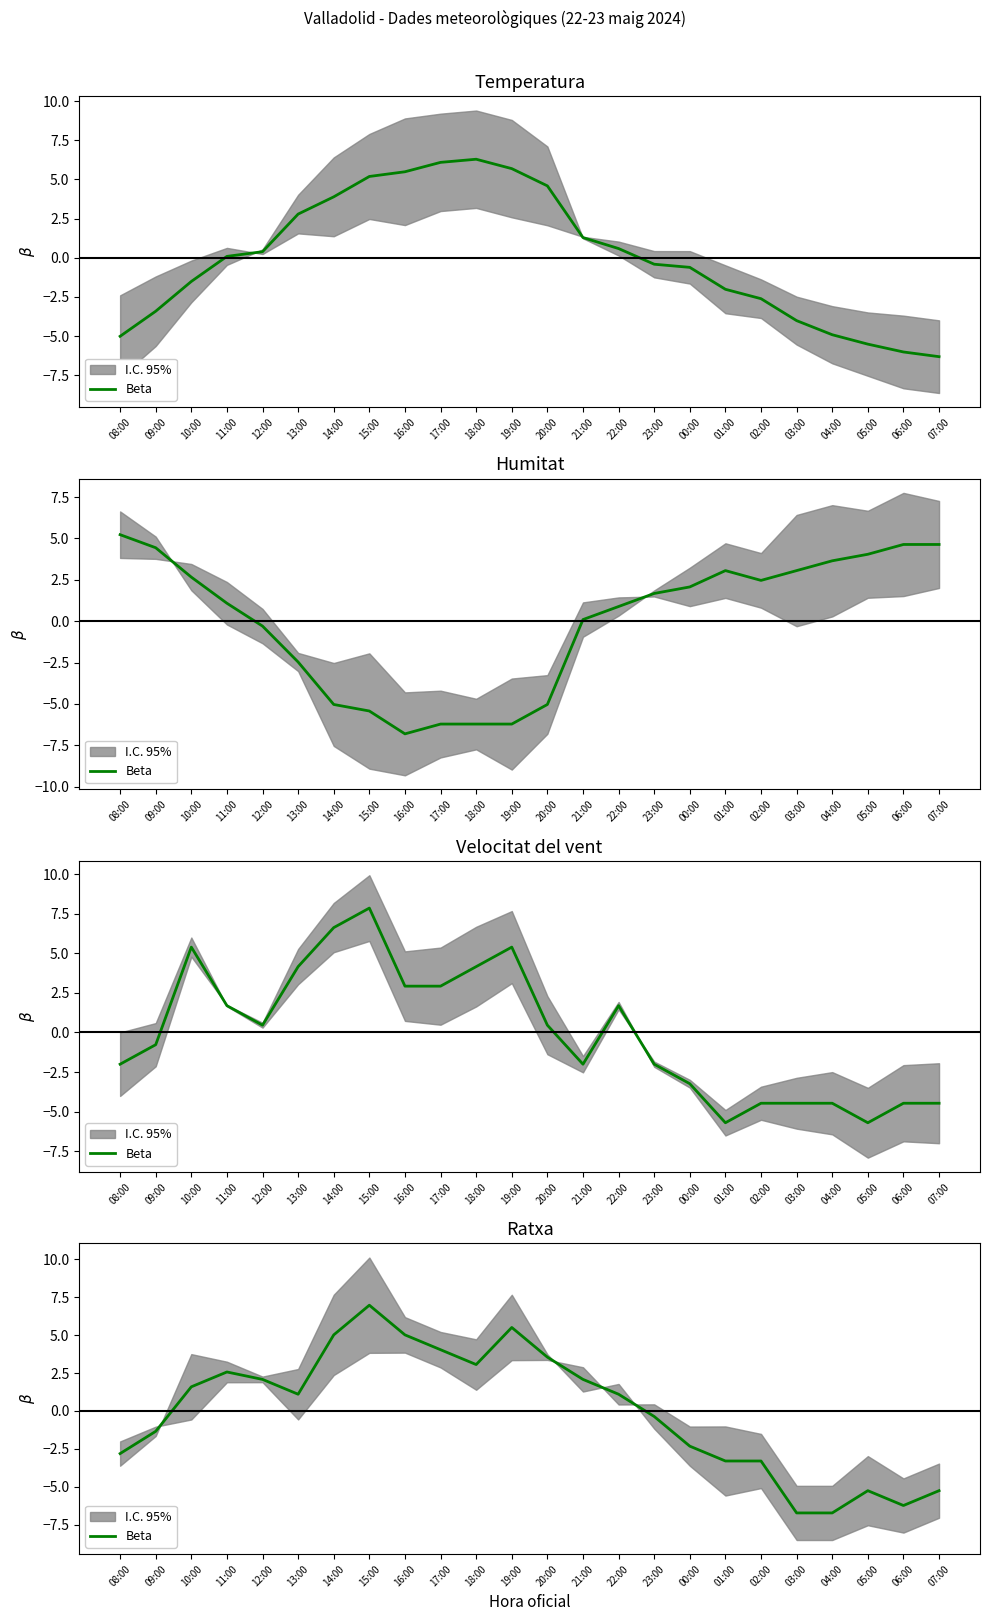

What is the smallest value displayed?

-6.7